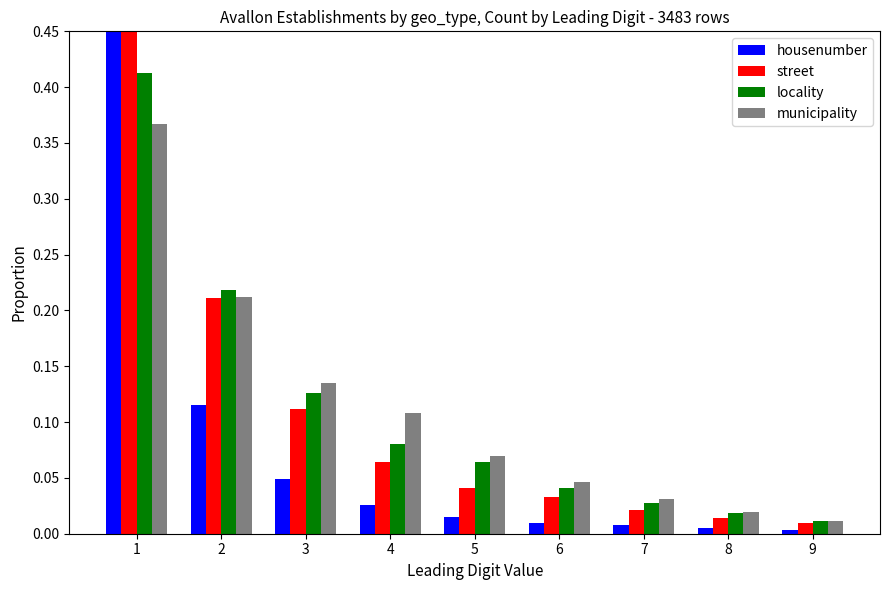

List the labels in order of street value, smallest first.

9, 8, 7, 6, 5, 4, 3, 2, 1